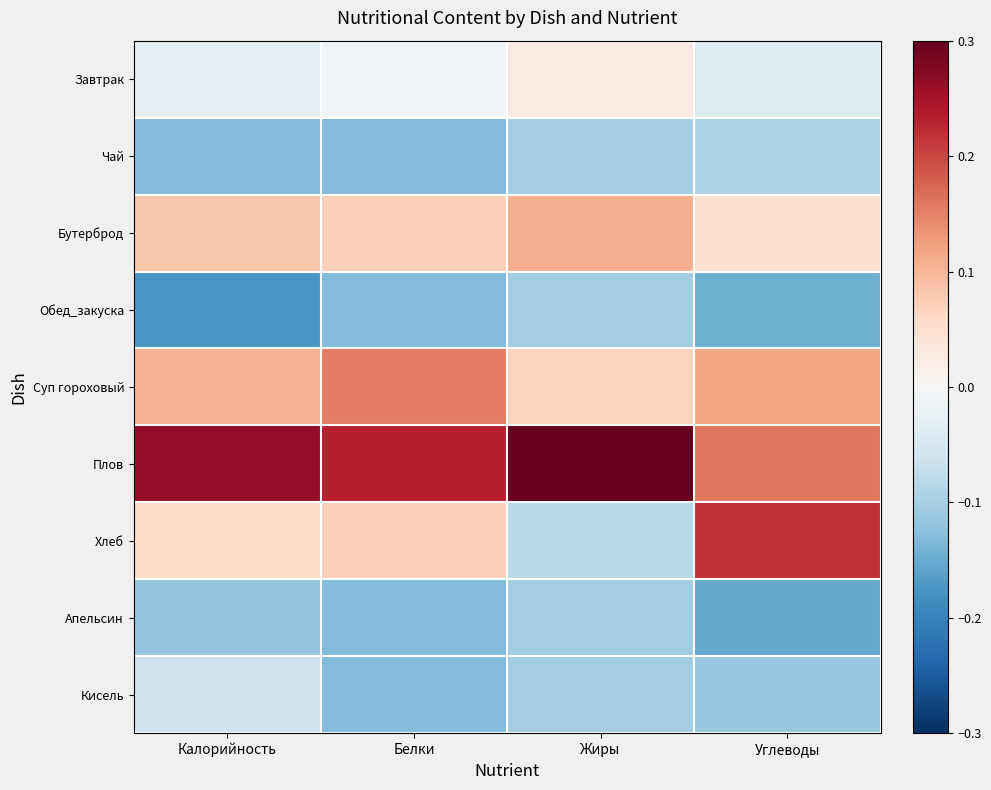

What is the difference between the highest and lowest values at Калорийность?

0.4